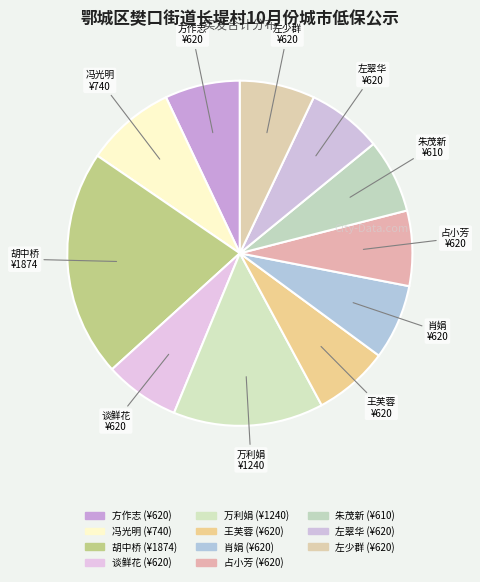

To the nearest percent, what is the combined percentage of 王芙蓉 and 肖娟?

14%